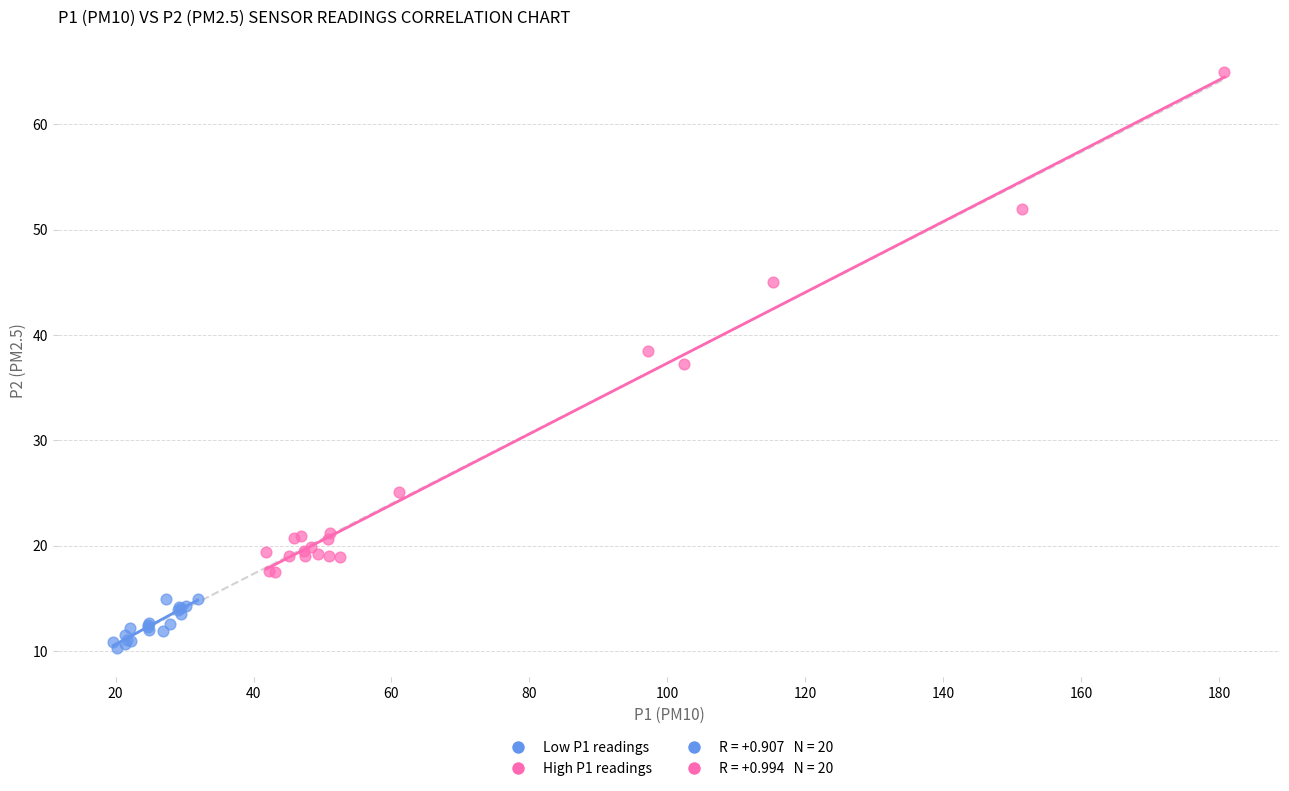

Which series has the largest Y range (max minus min)?

High P1 readings